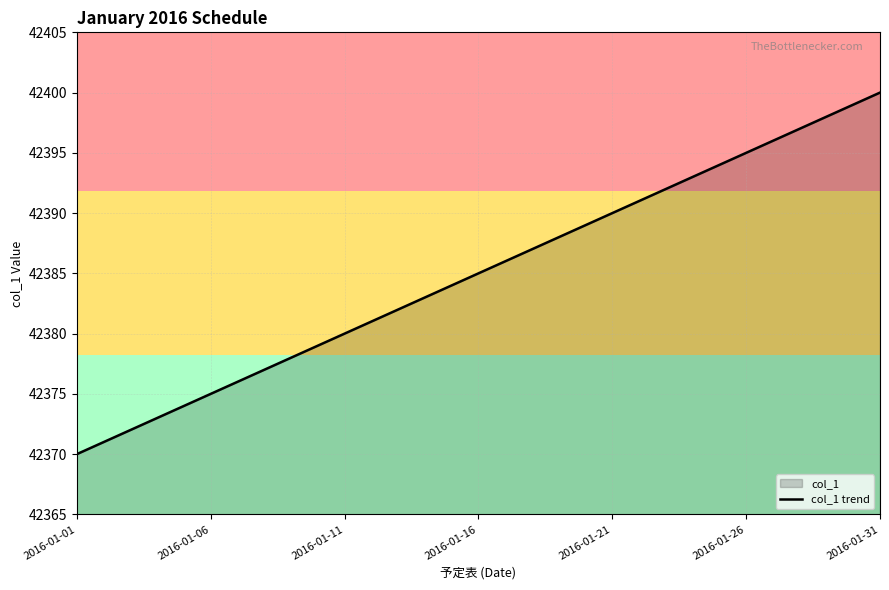

How many lines are shown in the chart?

1